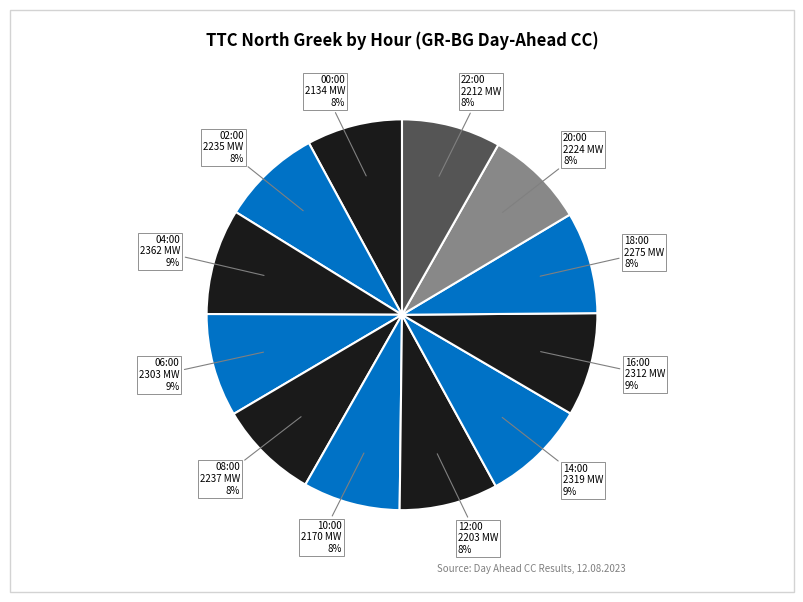

Approximately how many times larger is the value at 02:00 compared to 18:00?

1.0